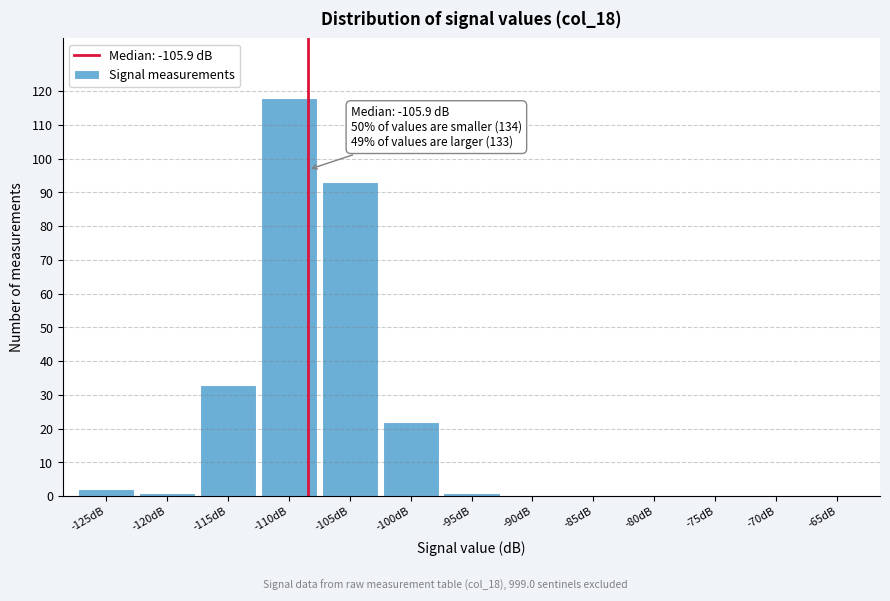

Reading left to right, list all the values displayed in this chart.

-125dB=2	-120dB=1	-115dB=33	-110dB=118	-105dB=93	-100dB=22	-95dB=1	-90dB=0	-85dB=0	-80dB=0	-75dB=0	-70dB=0	-65dB=0